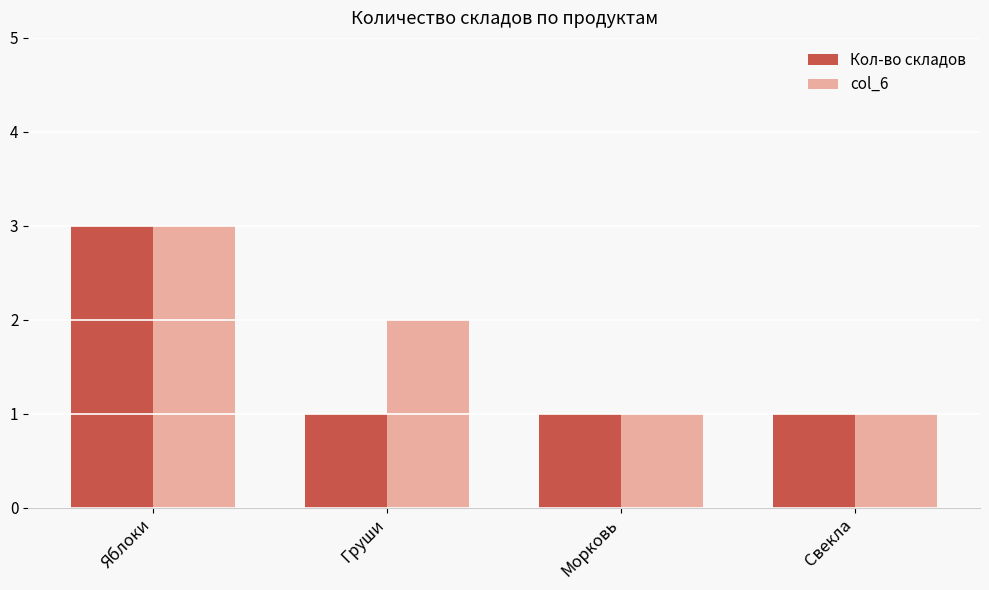

Count the number of data series in this chart.

2